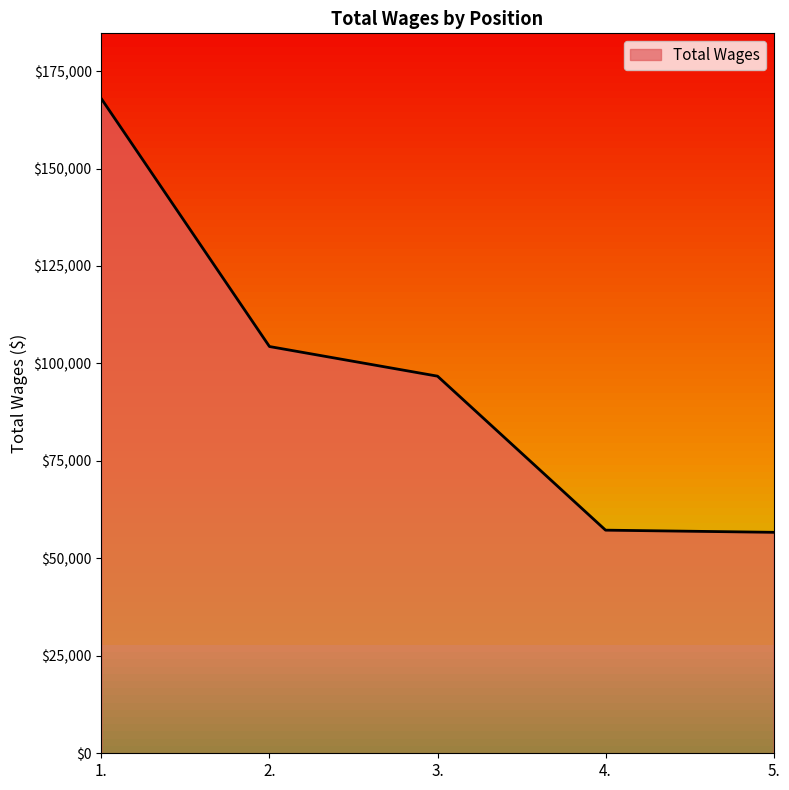

What is the difference between the values at 4. and 2.?

47105